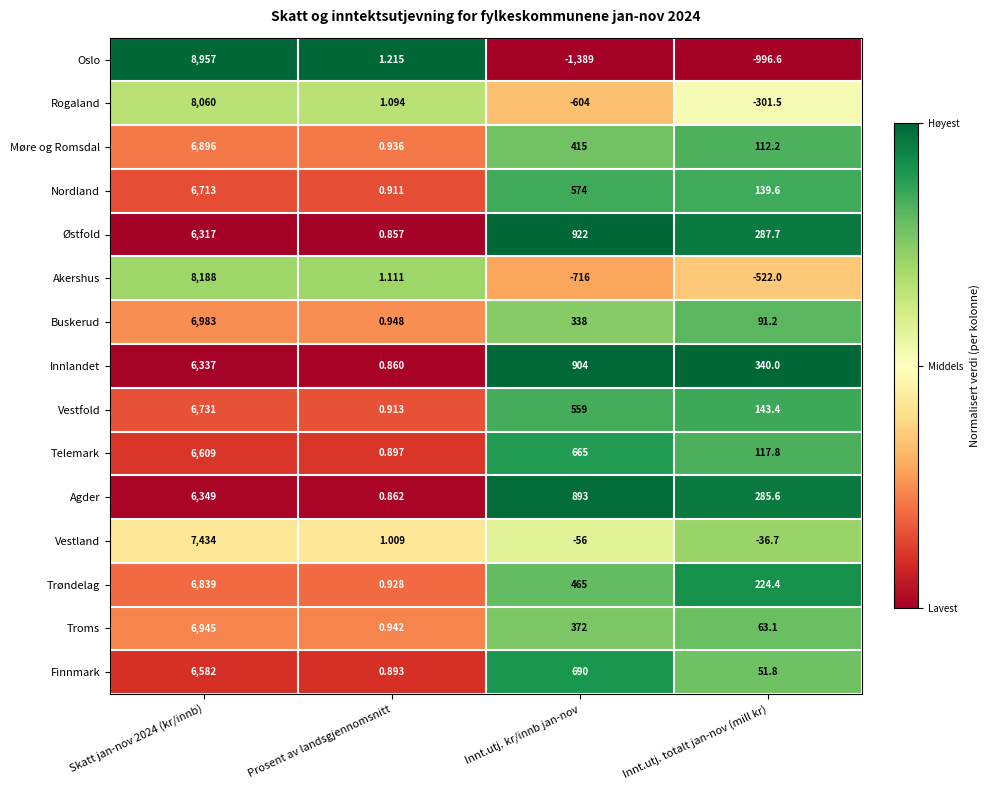

At which label is Oslo closest to 3784?

Prosent av landsgjennomsnitt